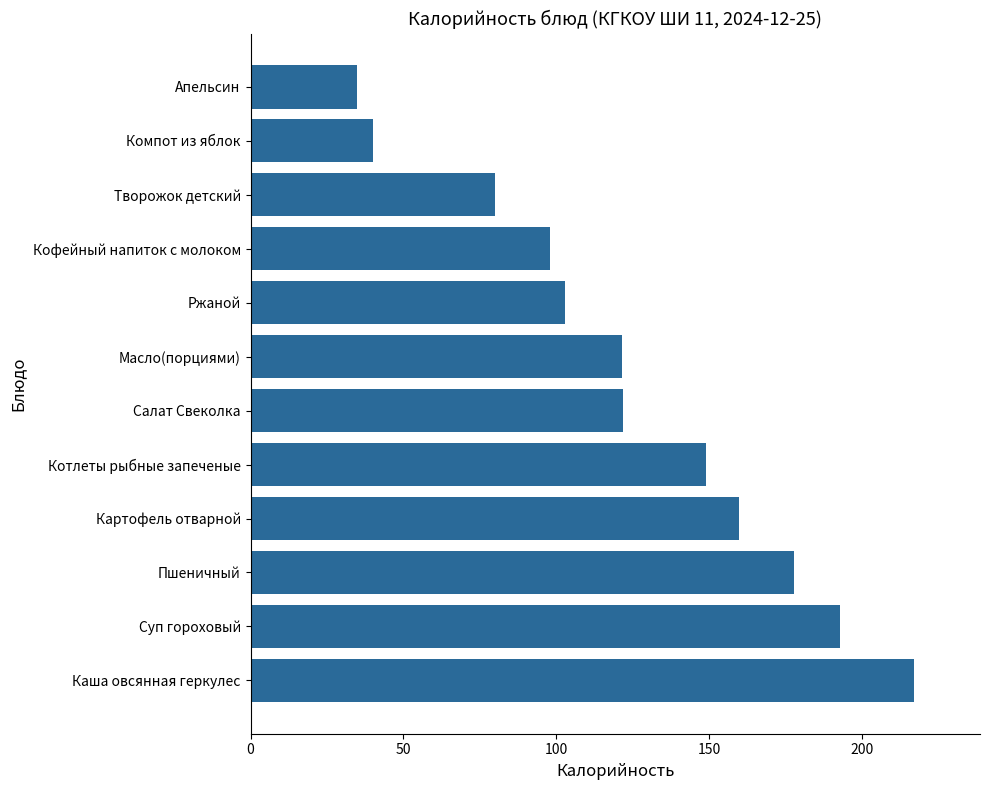

What is the average value?

124.7